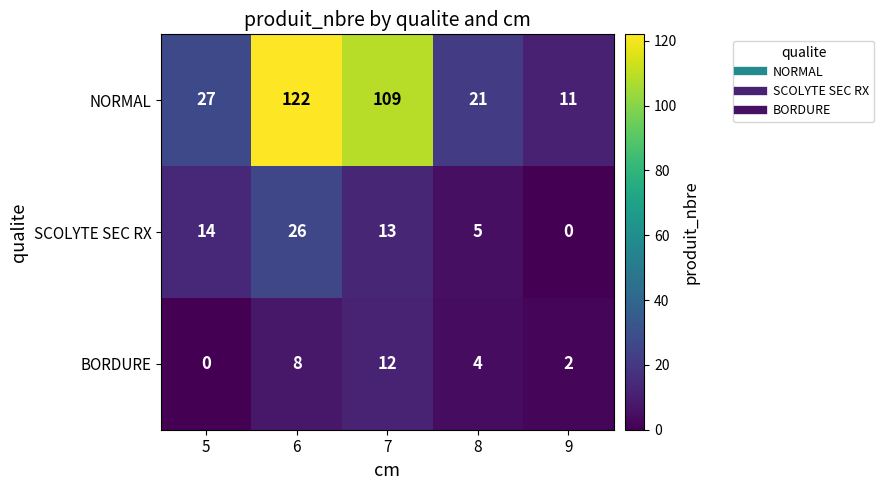

Reading left to right, what are all the values shown in this chart?

NORMAL: 27	122	109	21	11
SCOLYTE SEC RX: 14	26	13	5	0
BORDURE: 0	8	12	4	2